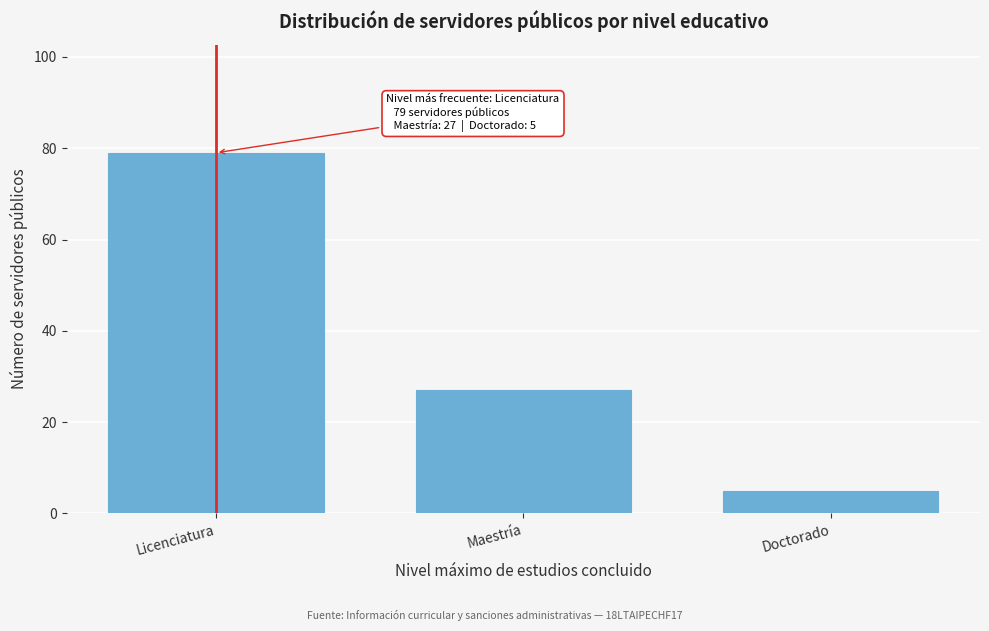

Reading left to right, transcribe all the data shown in this chart.

Licenciatura=79	Maestría=27	Doctorado=5